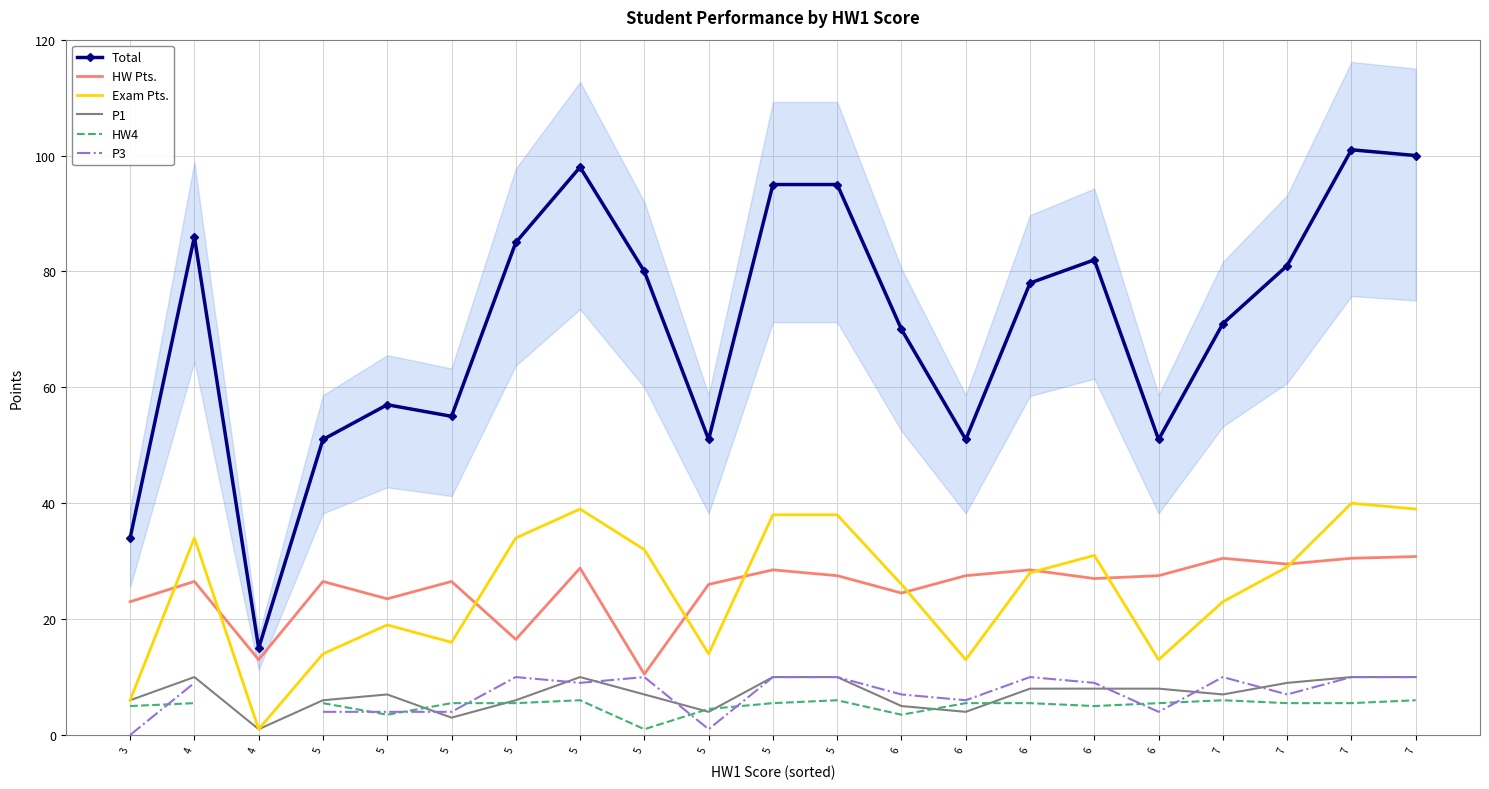

How many interior local valleys does the P1 series have?

5